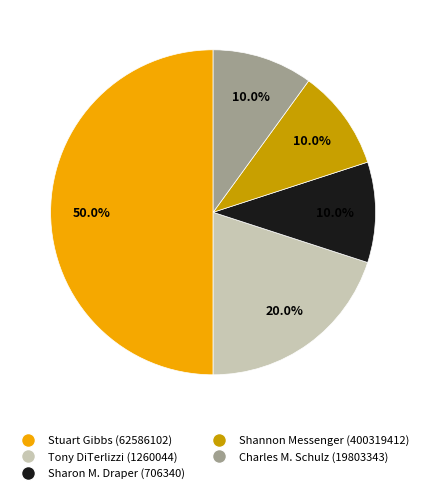

Which has a higher value, Stuart Gibbs (62586102) or Charles M. Schulz (19803343)?

Stuart Gibbs (62586102)